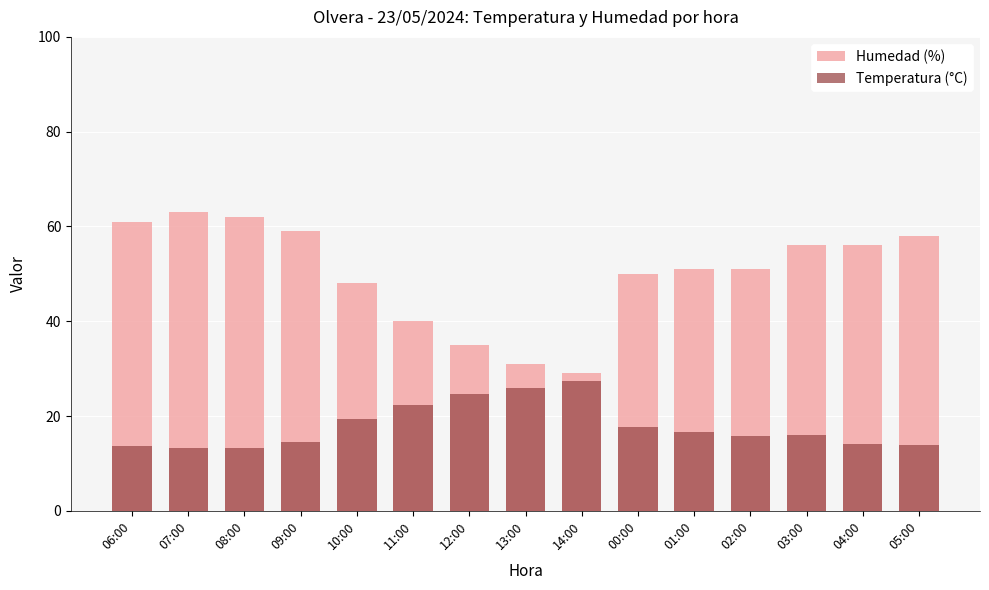

Which series has the largest total across all categories?

Humedad (%)